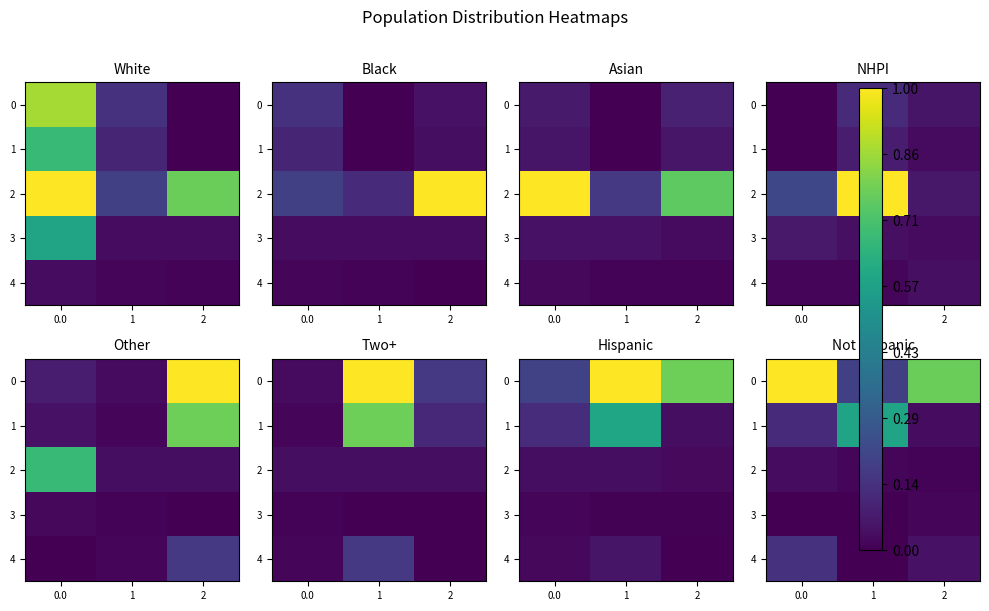

What is the spread (max minus min) of values at 1?

0.6